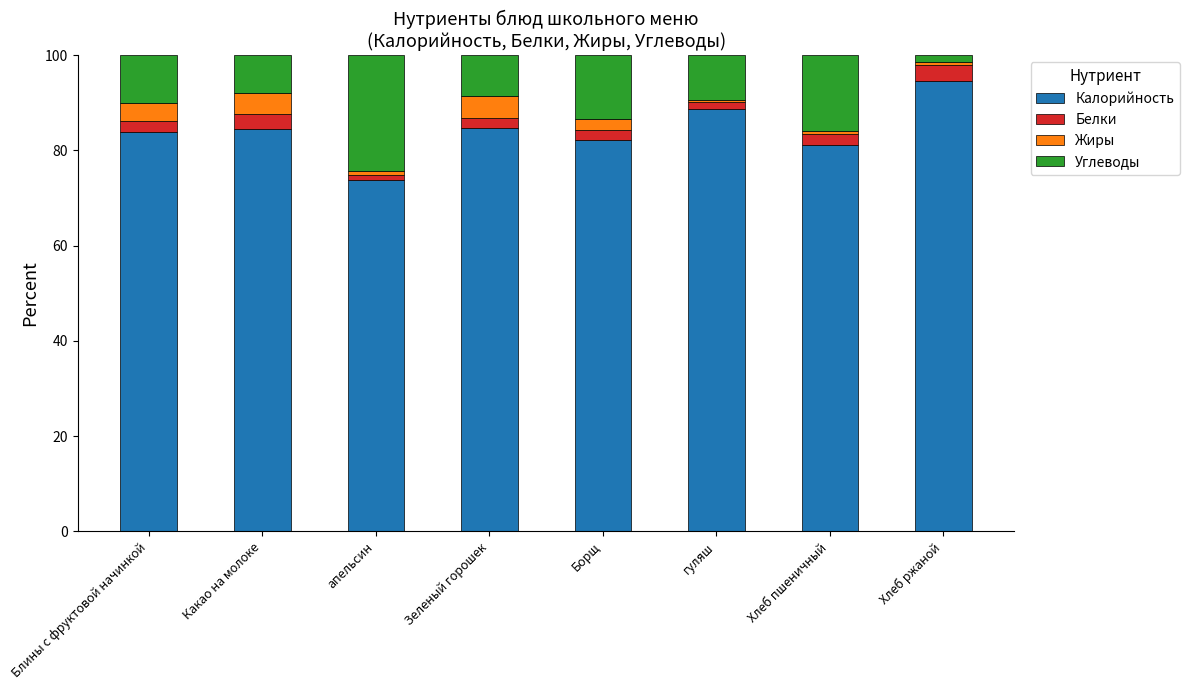

What are all the series names shown in the legend?

Калорийность, Белки, Жиры, Углеводы